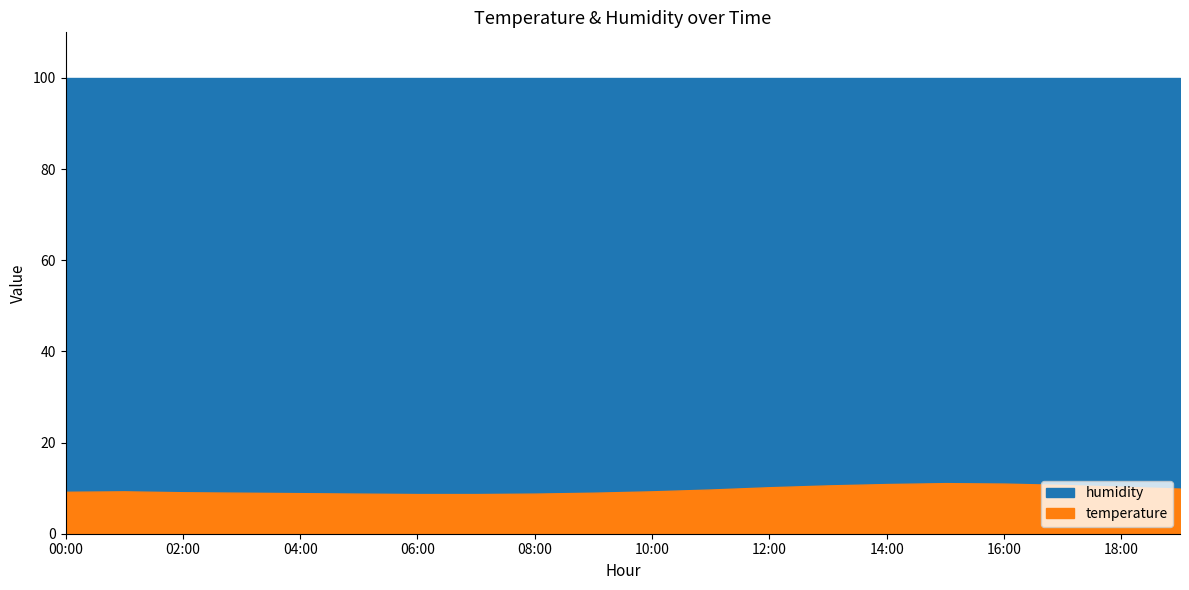

How many data points does each series have?

20